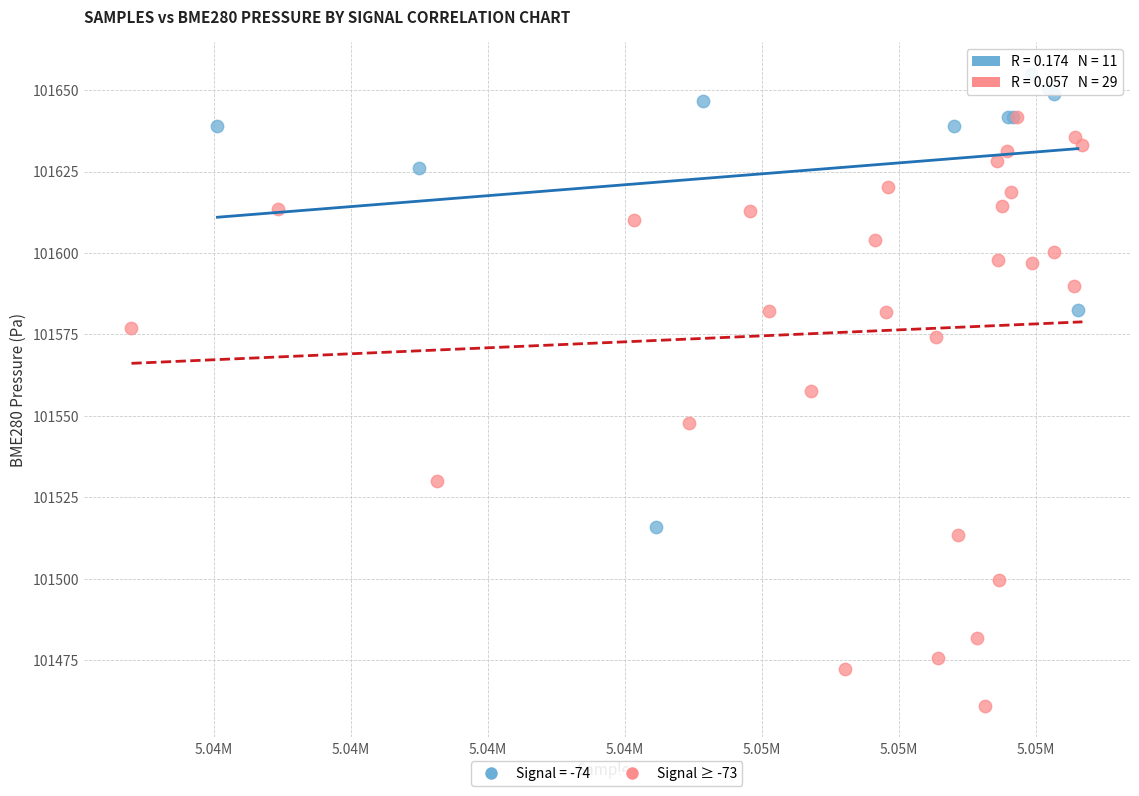

Which series has the widest spread of Y values?

Signal ≥ -73